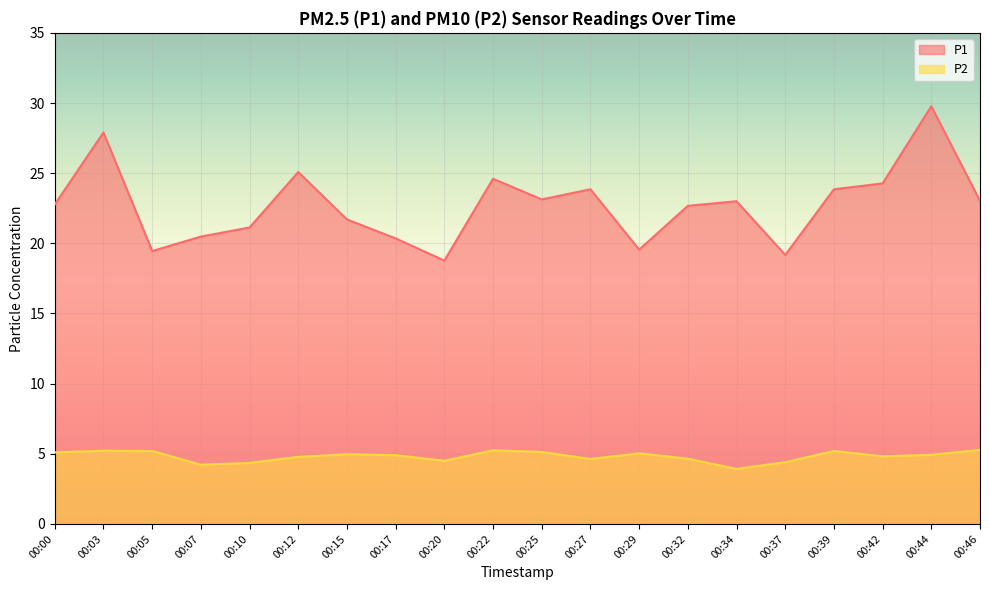

Which category has the lowest value in the P1 series?

00:20